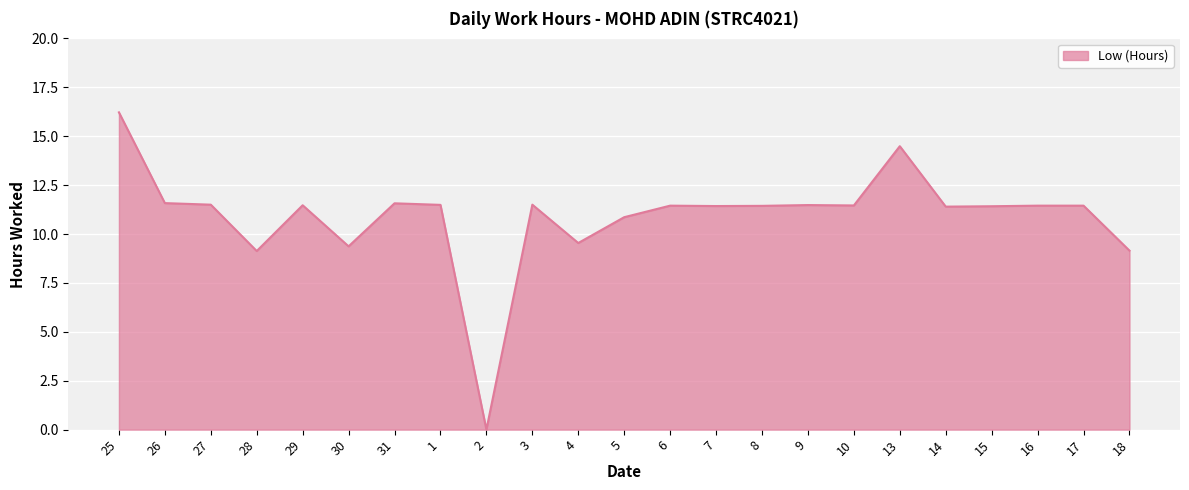

What is the change in value from 25 to 10?

-4.8